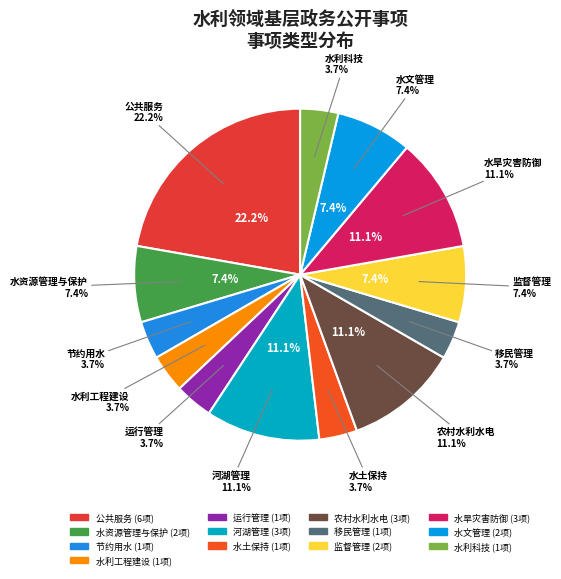

Rank the categories by value from lowest to highest.

节约用水, 水利工程建设, 运行管理, 水土保持, 移民管理, 水利科技, 水资源管理与保护, 监督管理, 水文管理, 河湖管理, 农村水利水电, 水旱灾害防御, 公共服务